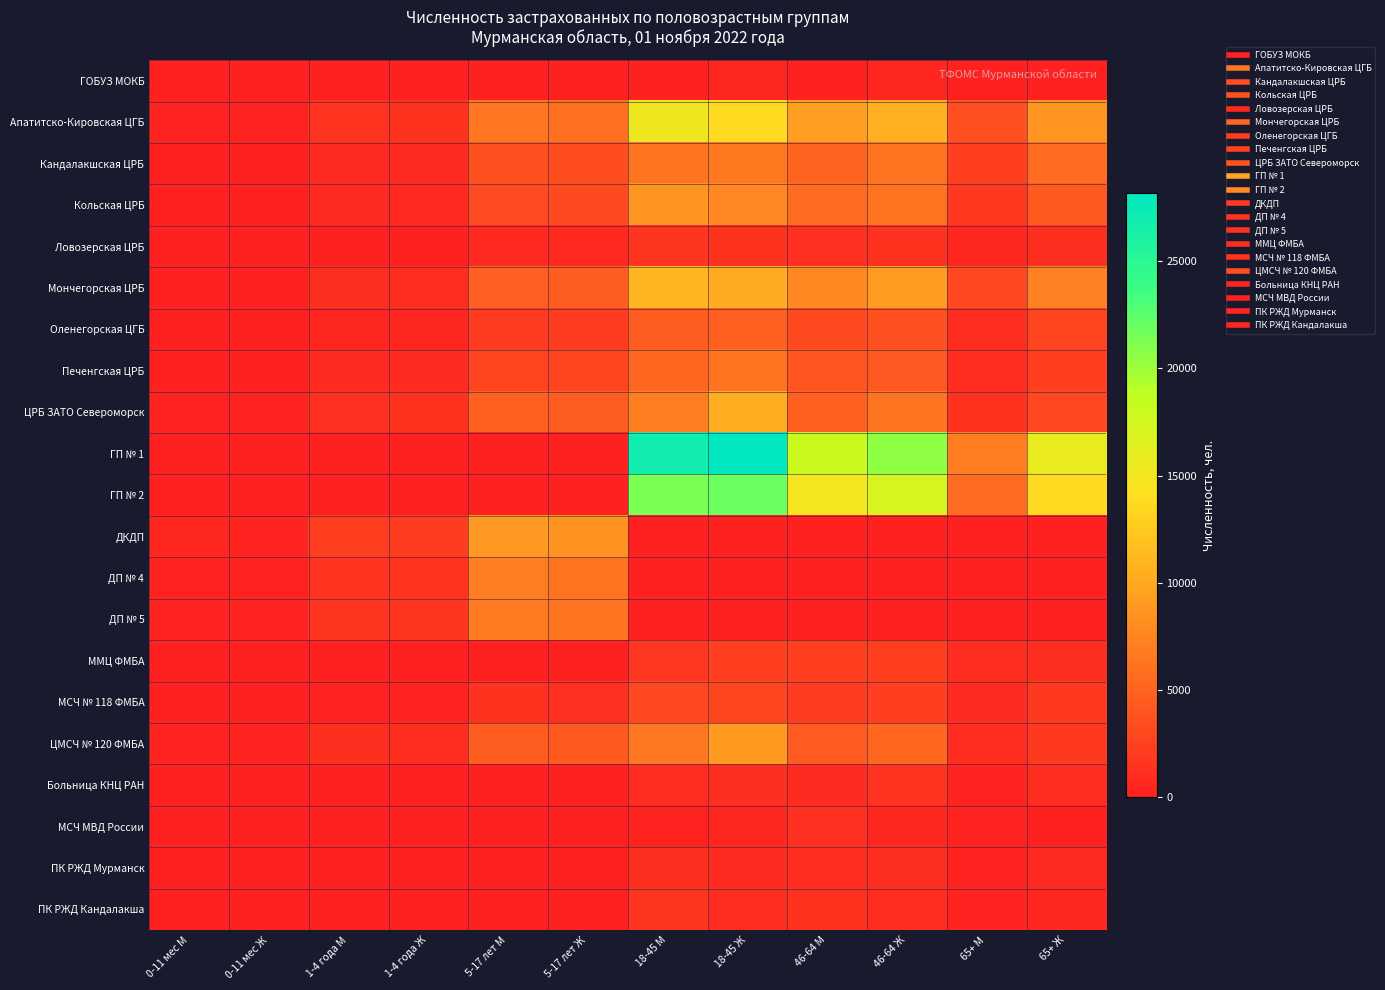

What is the spread (max minus min) of values at 0-11 мес M?

451